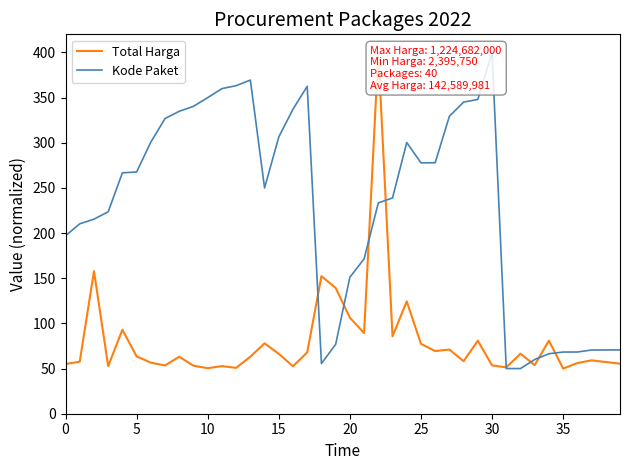

True or false: Kode Paket has more than 0 points higher than both neighbors.

True